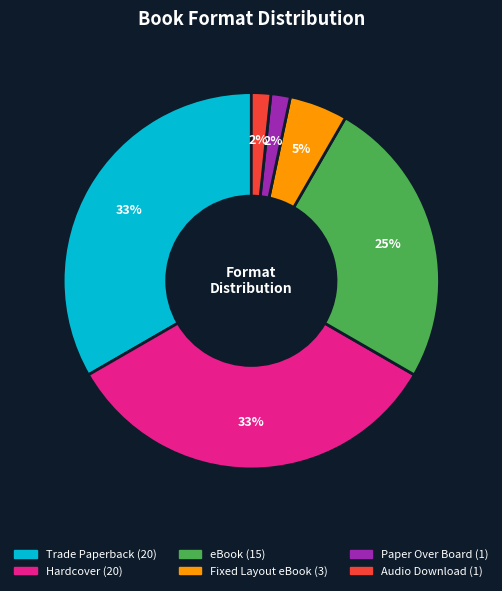

Does any single category account for the majority?

No